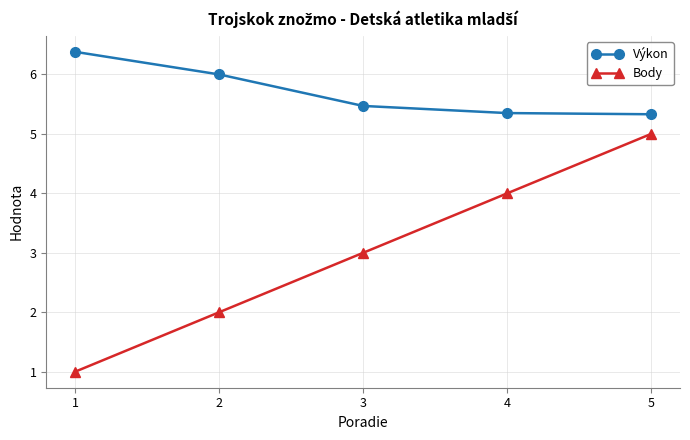

What is the total value across all series at 5?

10.3